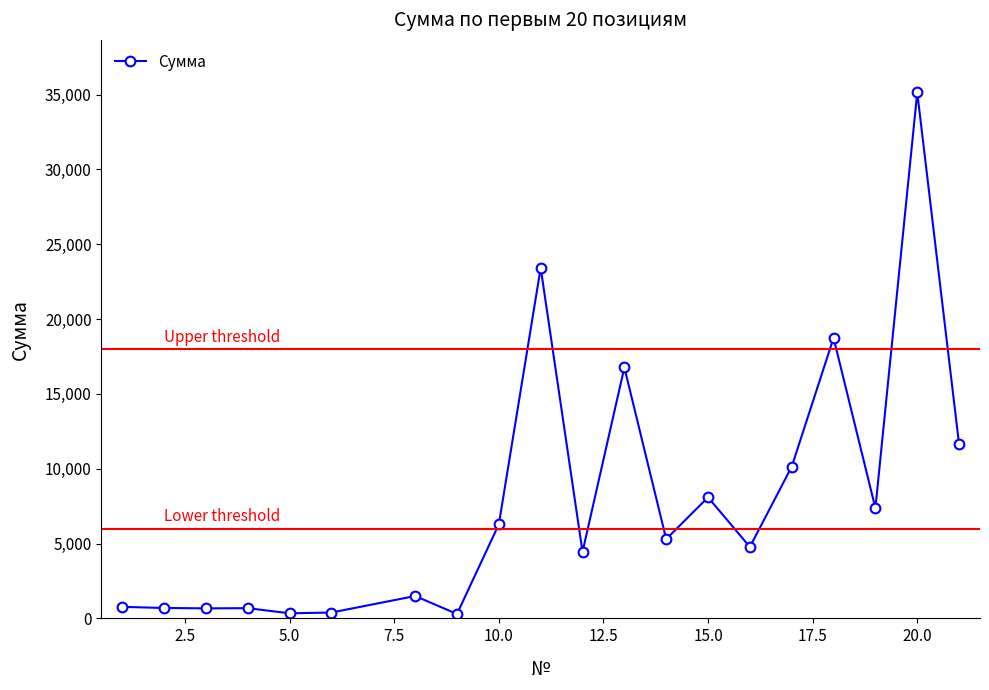

What is the value of the 13th point from the left?

5298.3